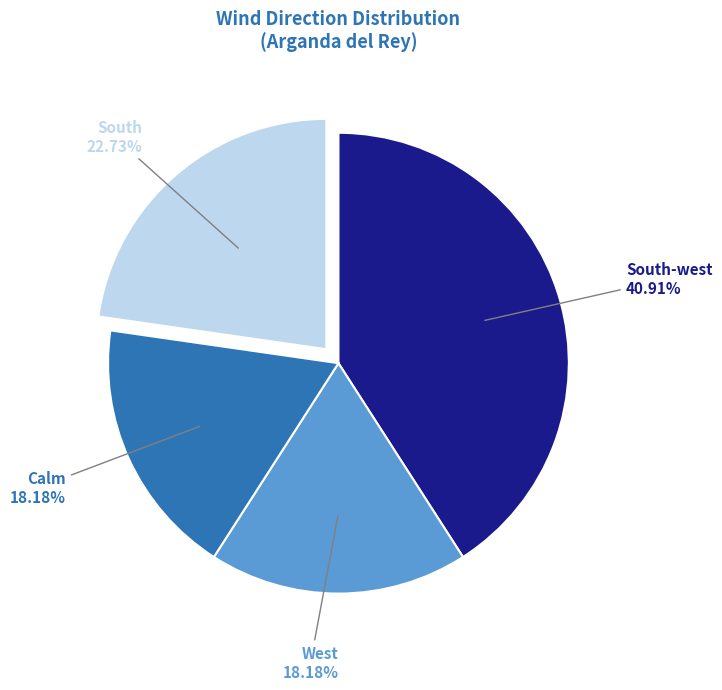

Is there any slice that represents more than half of the pie?

No